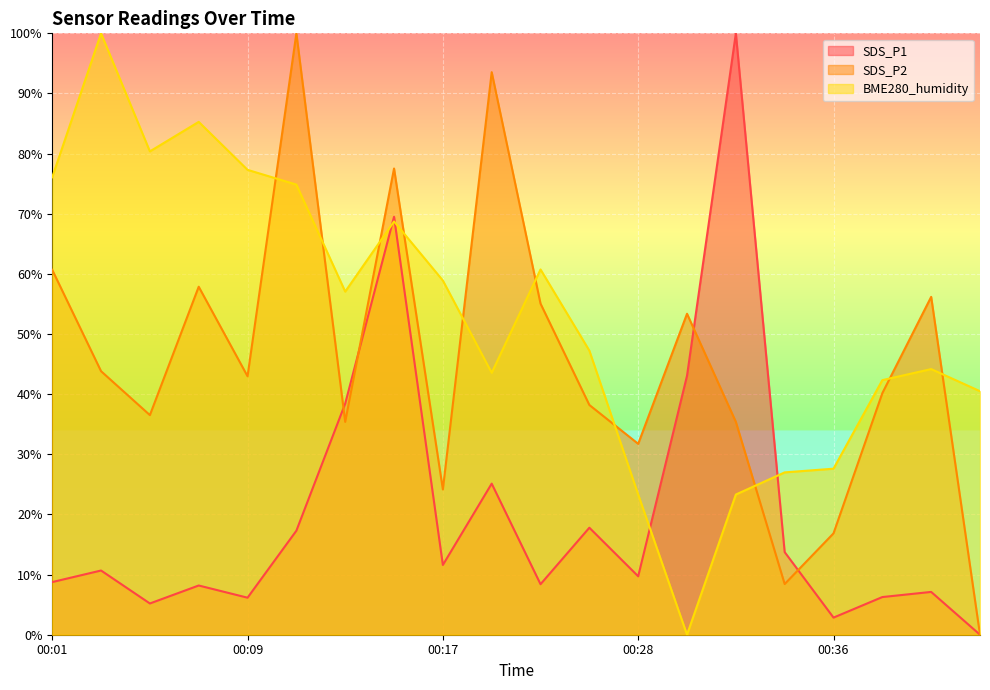

Rank the series by their average value, from highest to lowest.

BME280_humidity, SDS_P2, SDS_P1